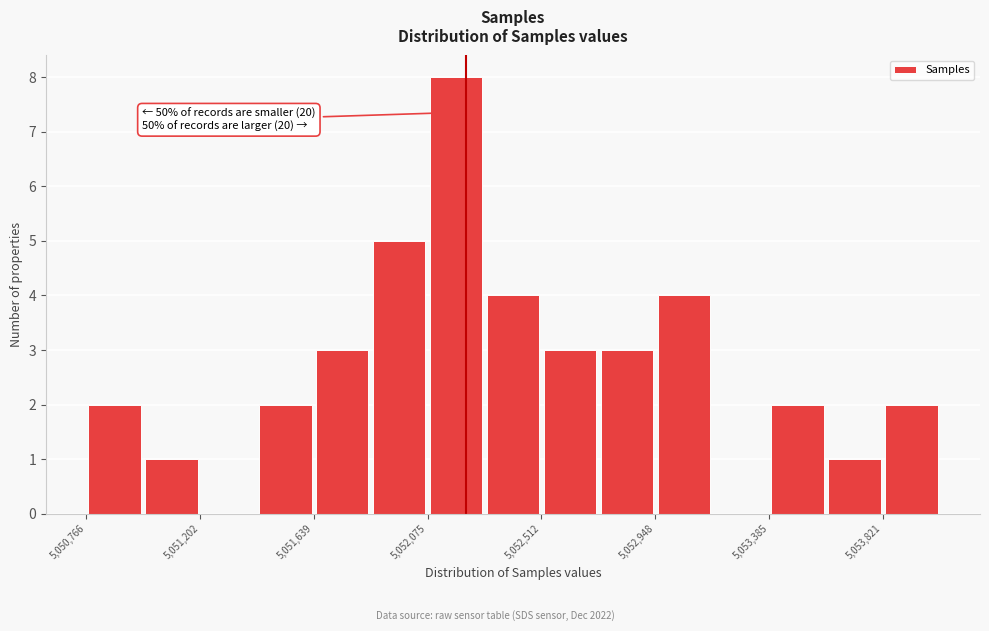

Over which range of the x-axis is the bar tallest?

5052100 to 5052300